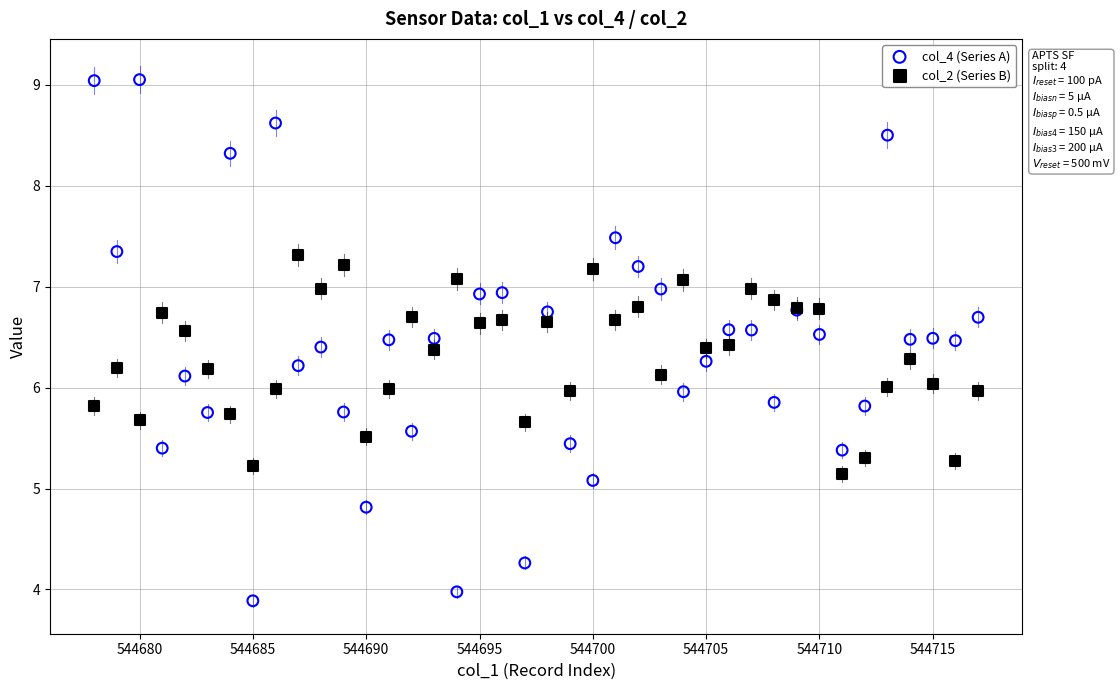

What is the X range (max minus min) for the scatter plot?

39.0